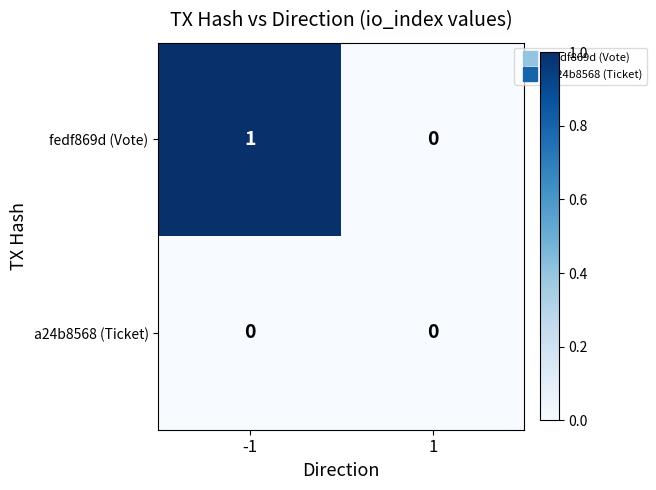

What is the maximum value shown in the chart?

1